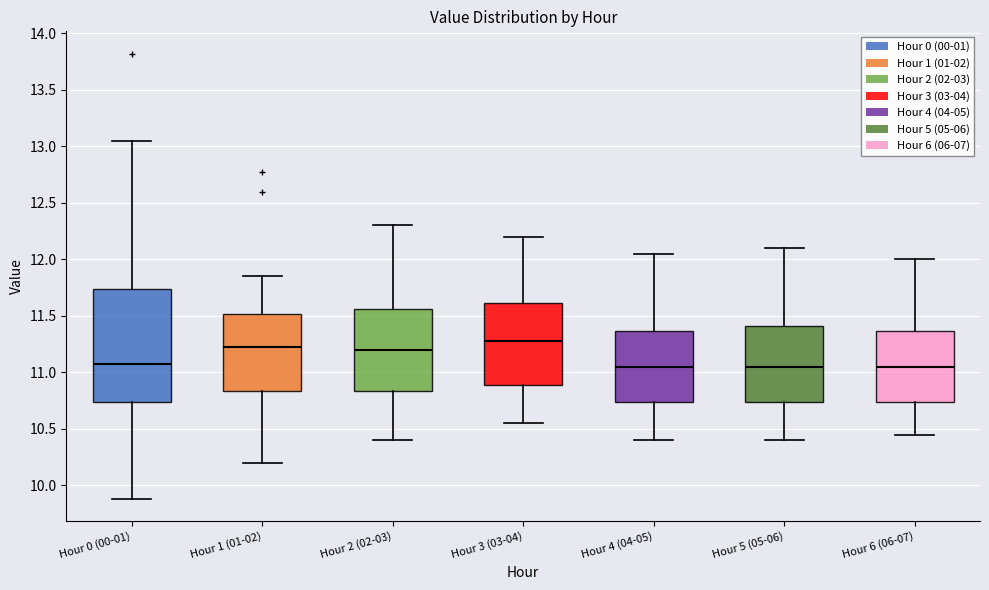

Which box has the highest median line?

Hour 3 (03-04)